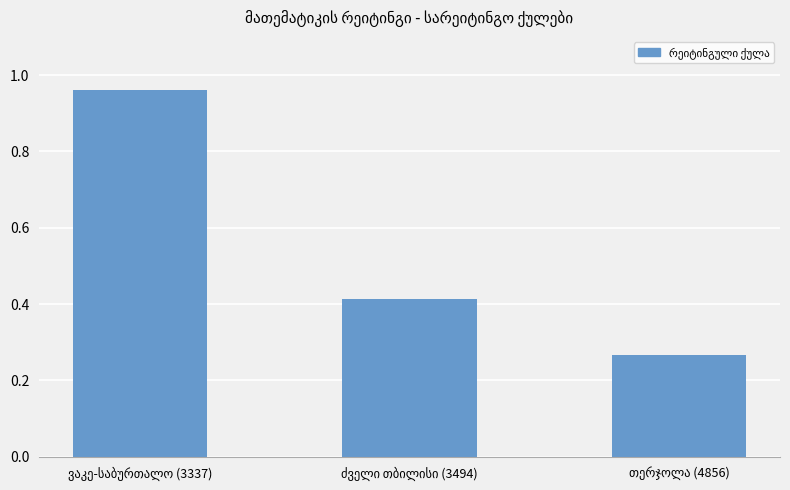

What is the sum of all values?

1.6